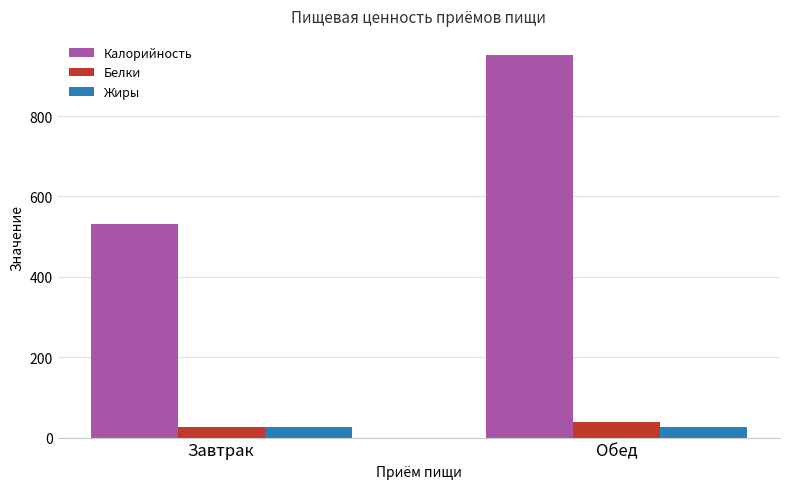

Which category has the highest value across all series?

Обед